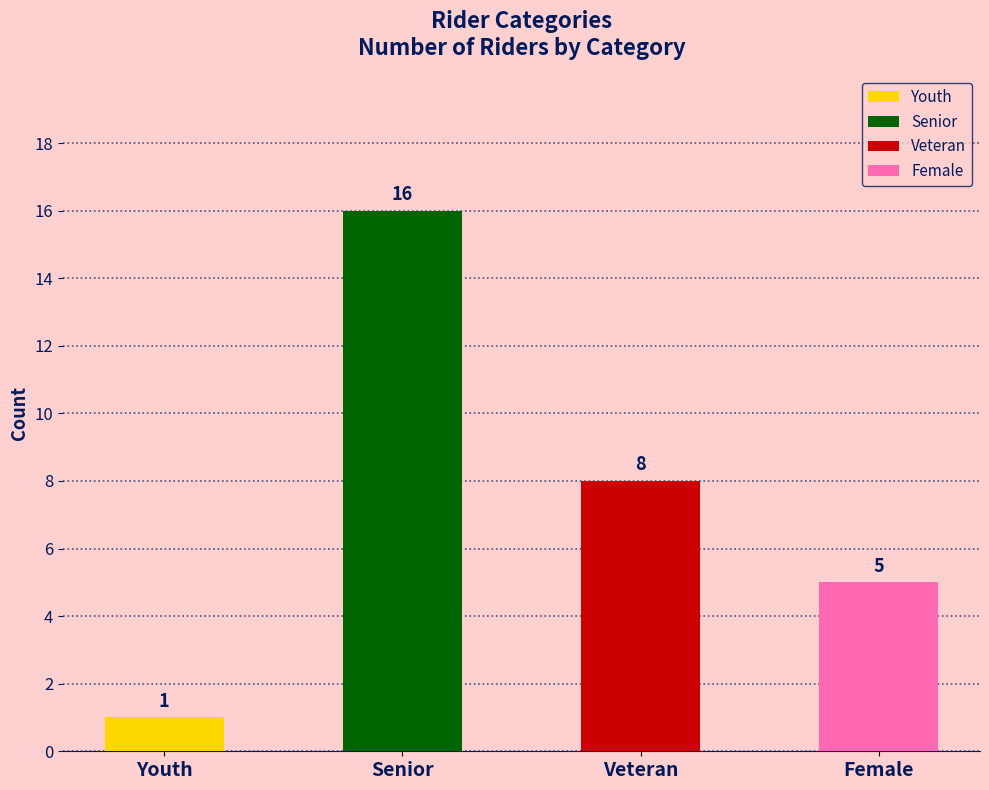

Reading right to left, list all the values displayed in this chart.

5	8	16	1